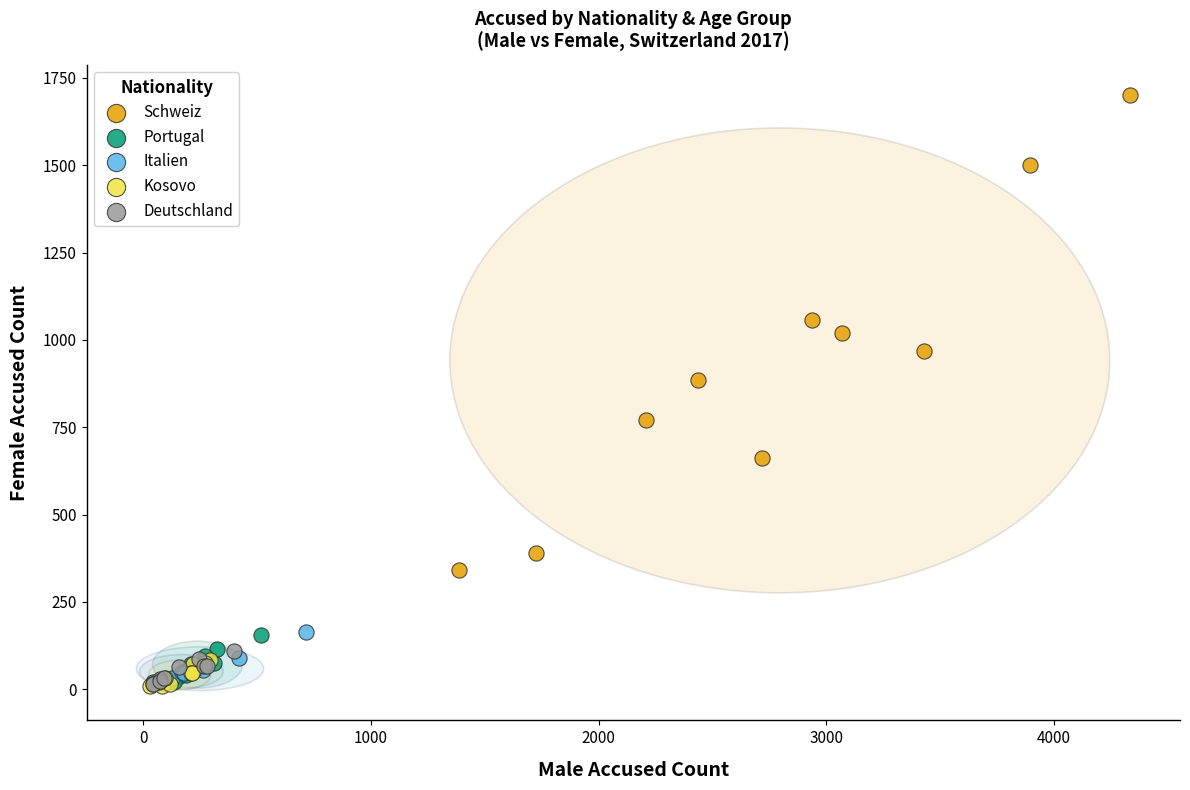

Which series reaches the maximum Y coordinate?

Schweiz